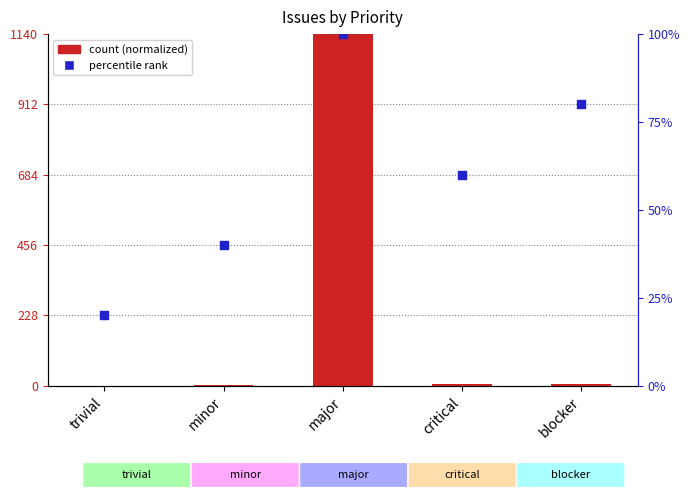

Which series has the widest spread of Y values?

count (normalized)